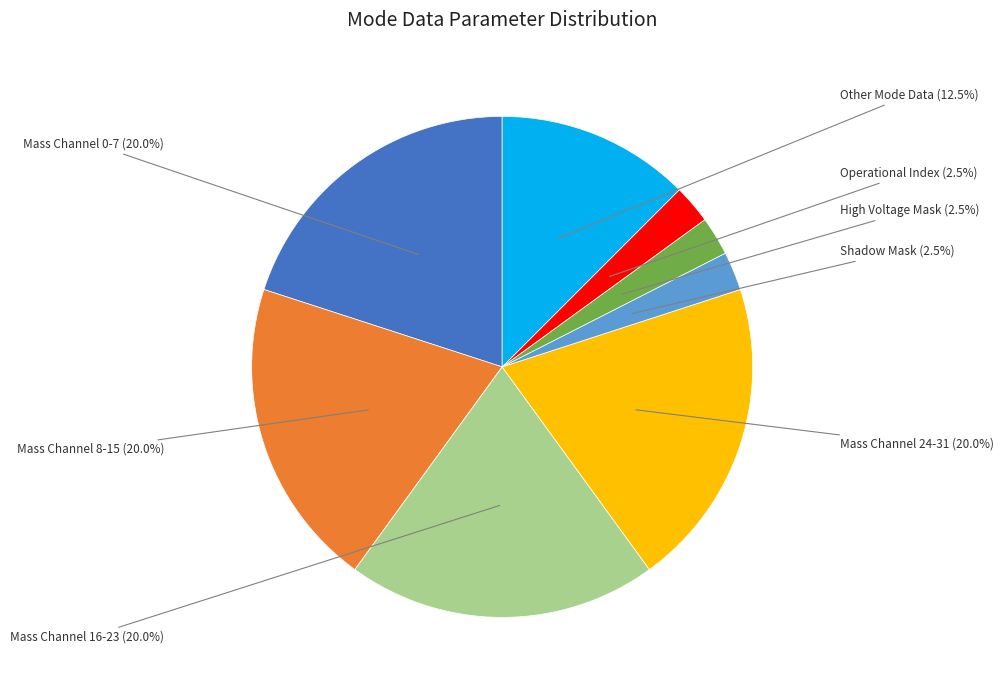

What is the ratio of the value at Operational Index to the value at Shadow Mask?

1.0